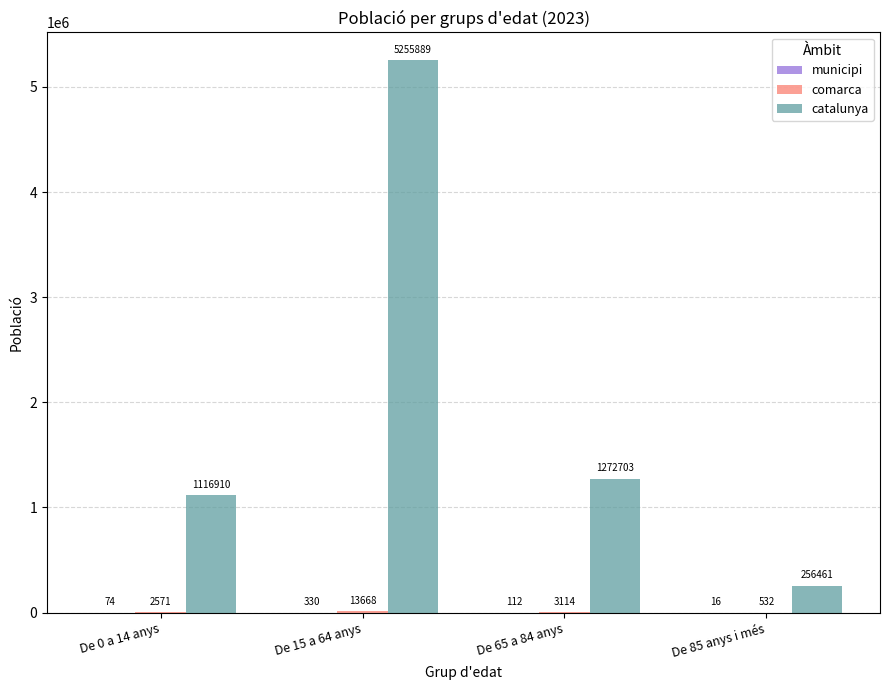

Where is catalunya nearest to the value 2756175?

De 65 a 84 anys